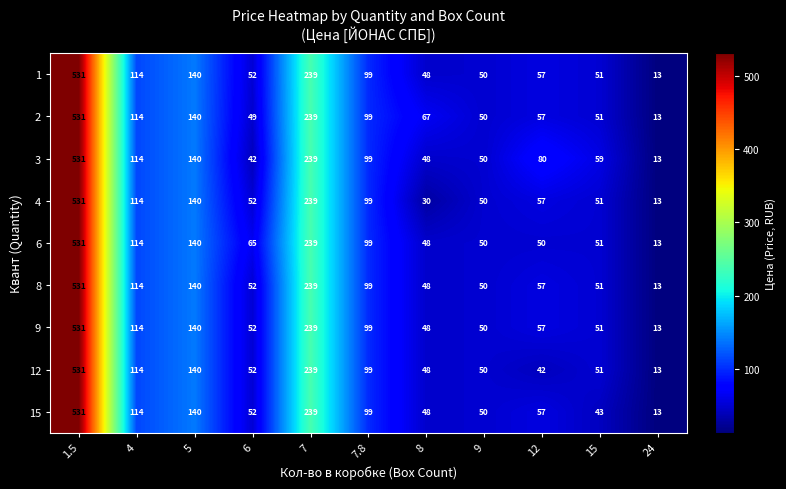

Between 6 and 15, which series saw the biggest shift?

row_2